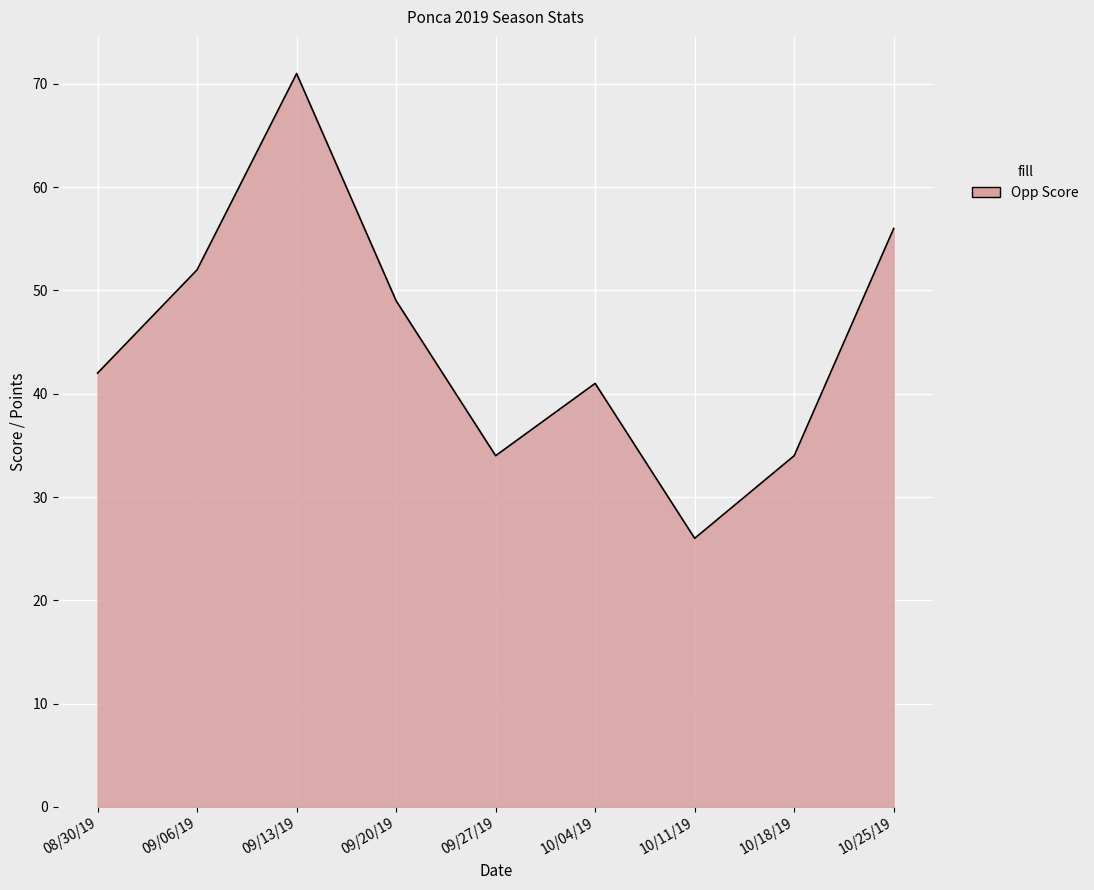

What is the approximate value at 10/11/19, to the nearest 10?

30